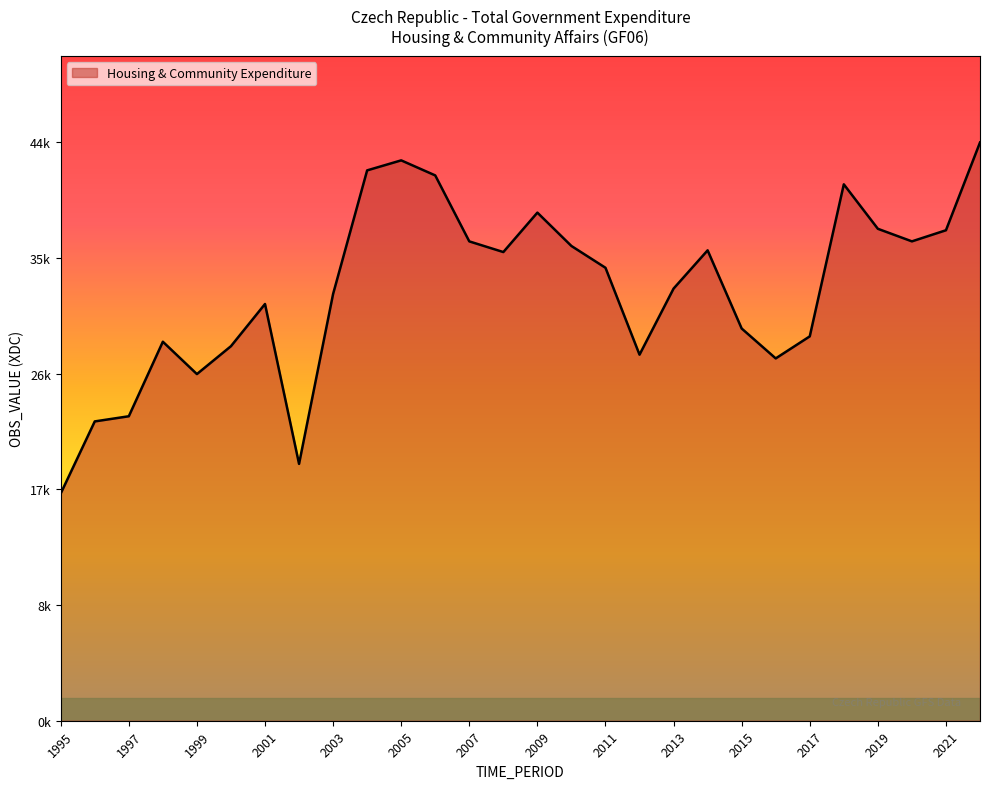

Does the chart have visible grid lines?

No